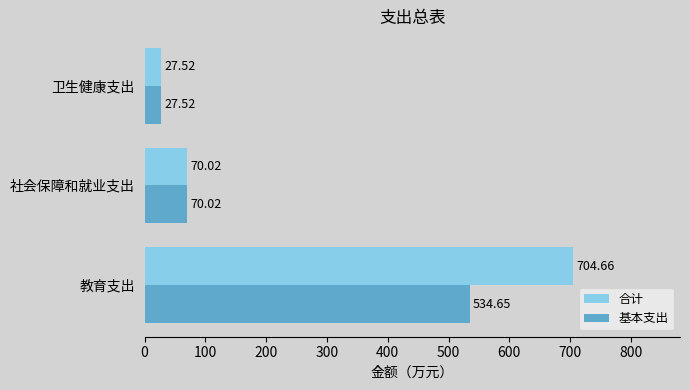

What is the average value of the 合计 series?

267.4